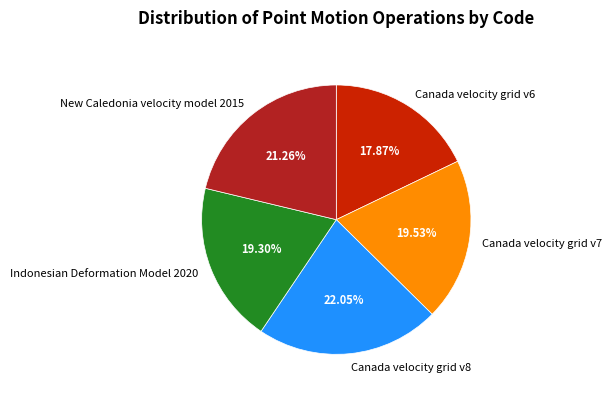

Does Indonesian Deformation Model 2020 account for over 50% of the chart?

No